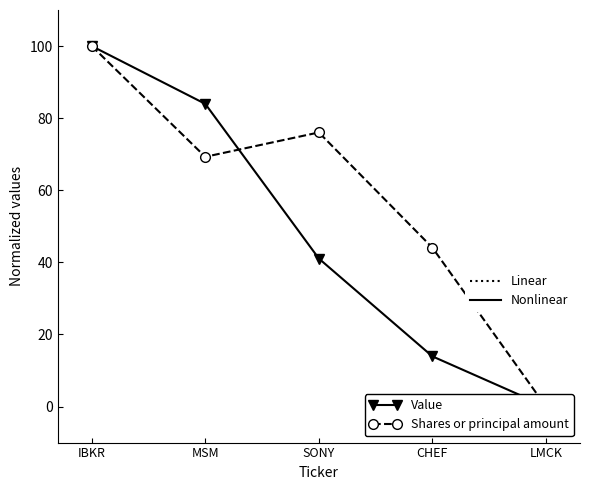

What is the difference between the highest and lowest values at MSM?

14.7